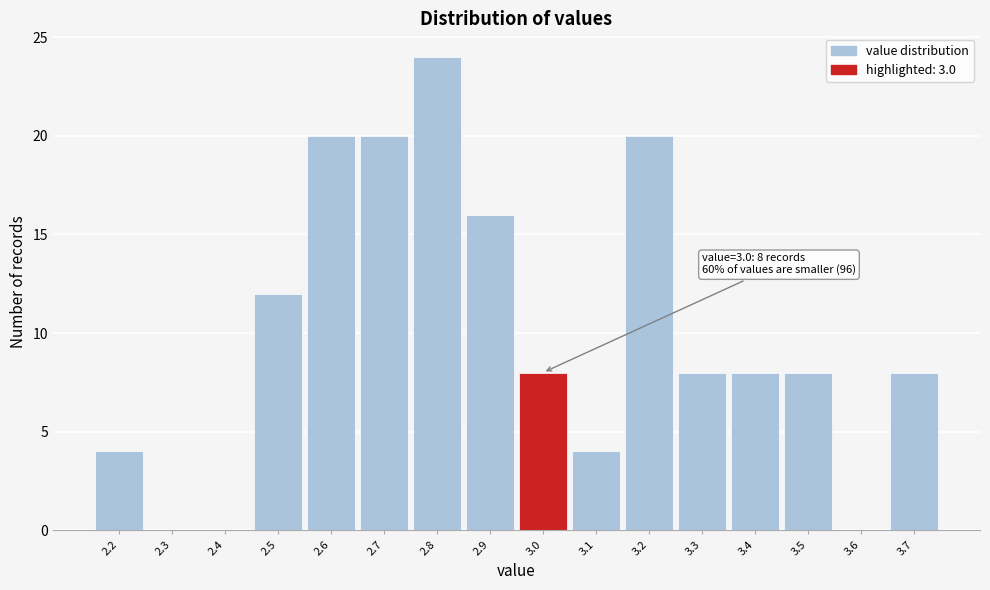

Which range on the x-axis has the tallest bar?

2.75 to 2.85